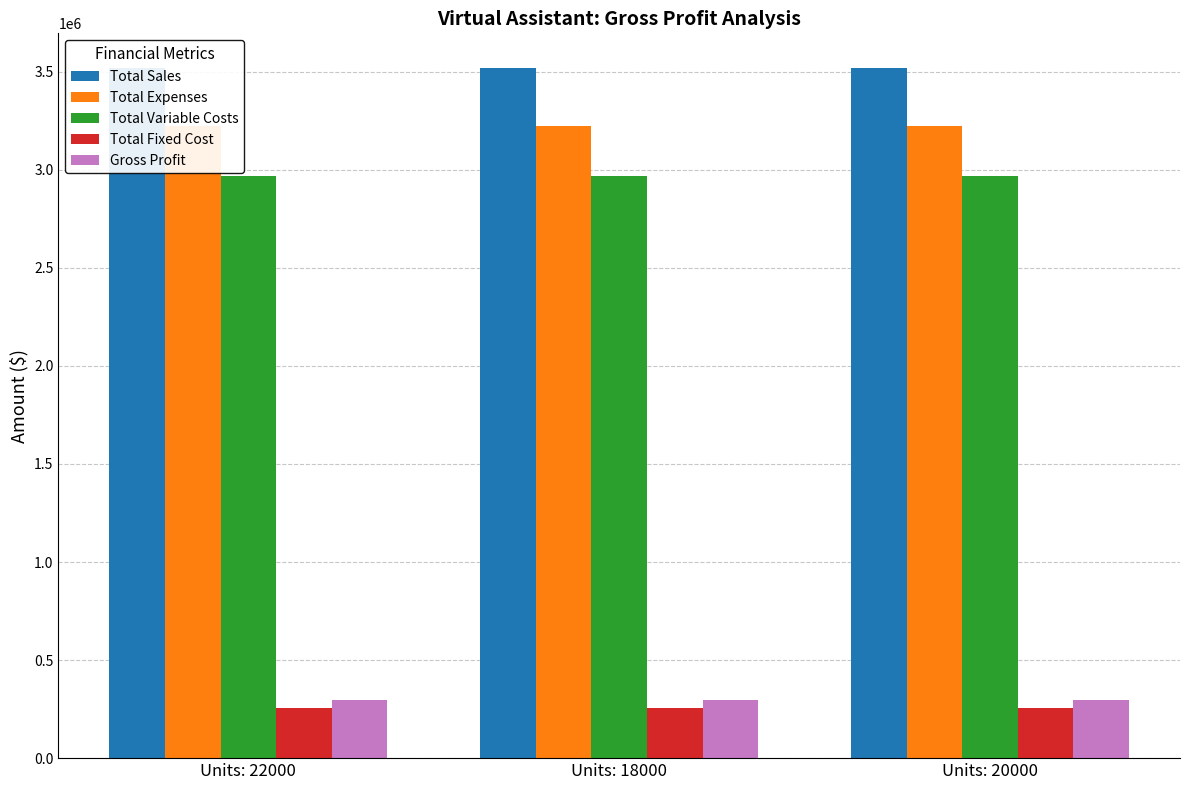

What is the maximum value shown in the chart?

3519780